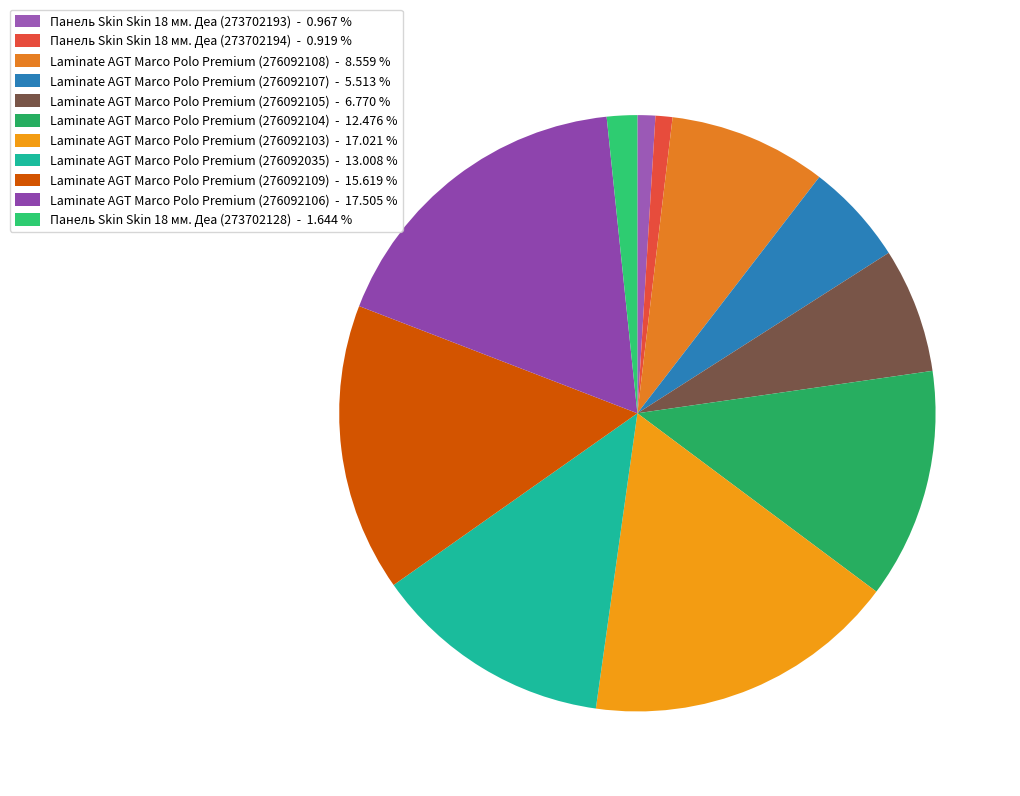

What is the change in value from Панель Skin Skin 18 мм. Деа (273702194) to Laminate AGT Marco Polo Premium (276092108)?

+158